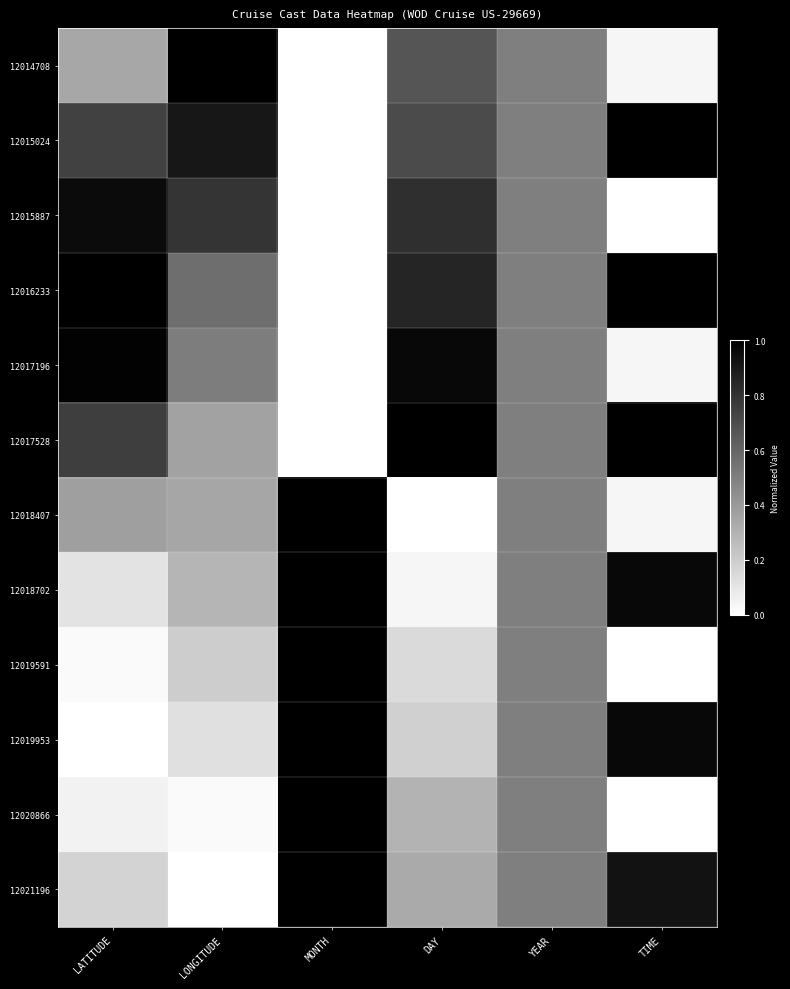

What is the spread (max minus min) of values at DAY?

1.0